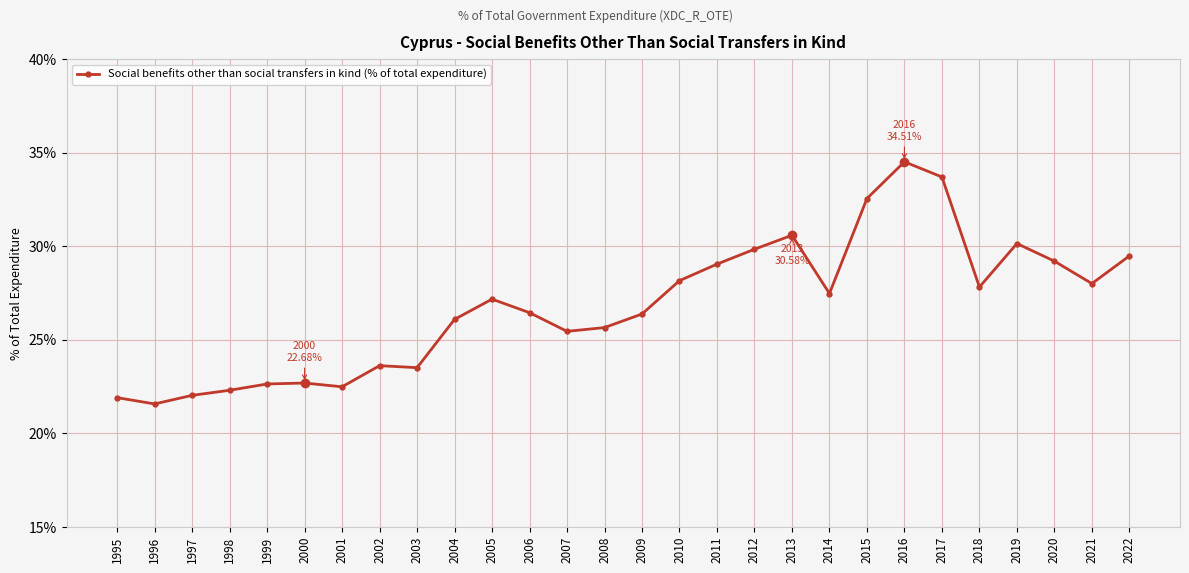

What is the average value?

26.8